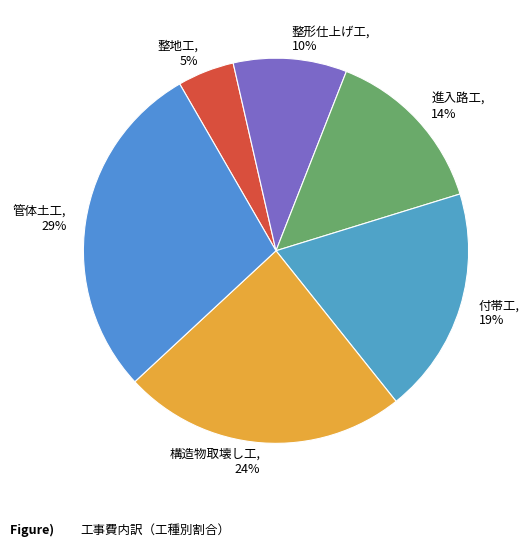

To the nearest percent, what is the difference between the largest and smallest slice percentages?

24%